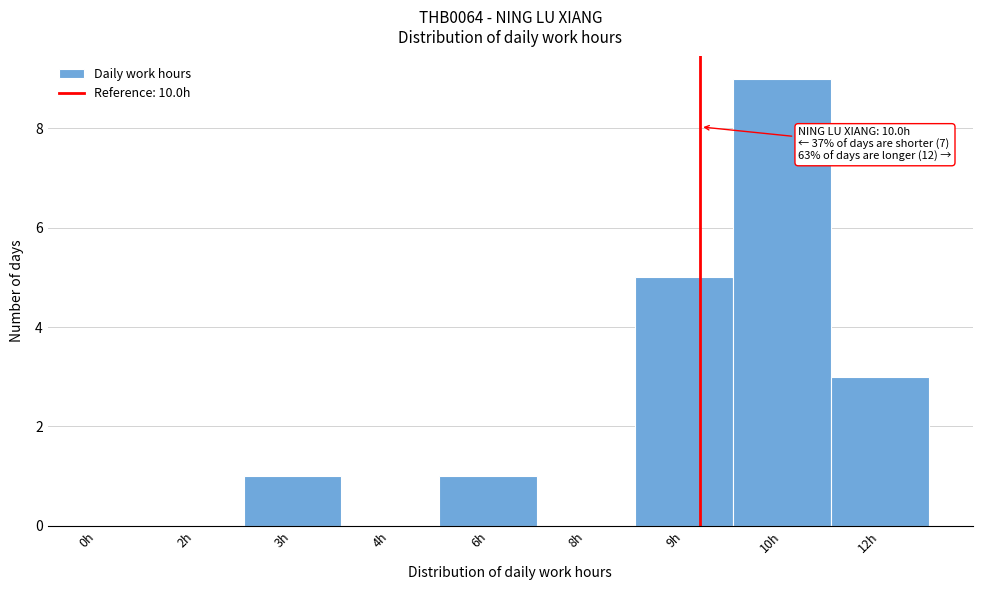

Reading left to right, what are all the values shown in this chart?

0h=0	2h=0	3h=1	4h=0	6h=1	8h=0	9h=5	10h=9	12h=3